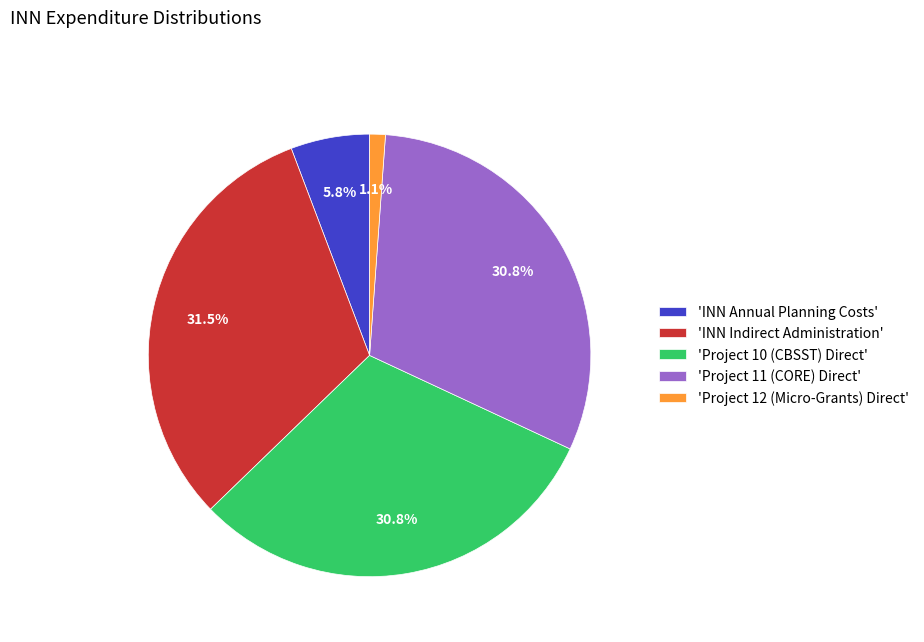

Which slice is the largest?

'INN Indirect Administration'